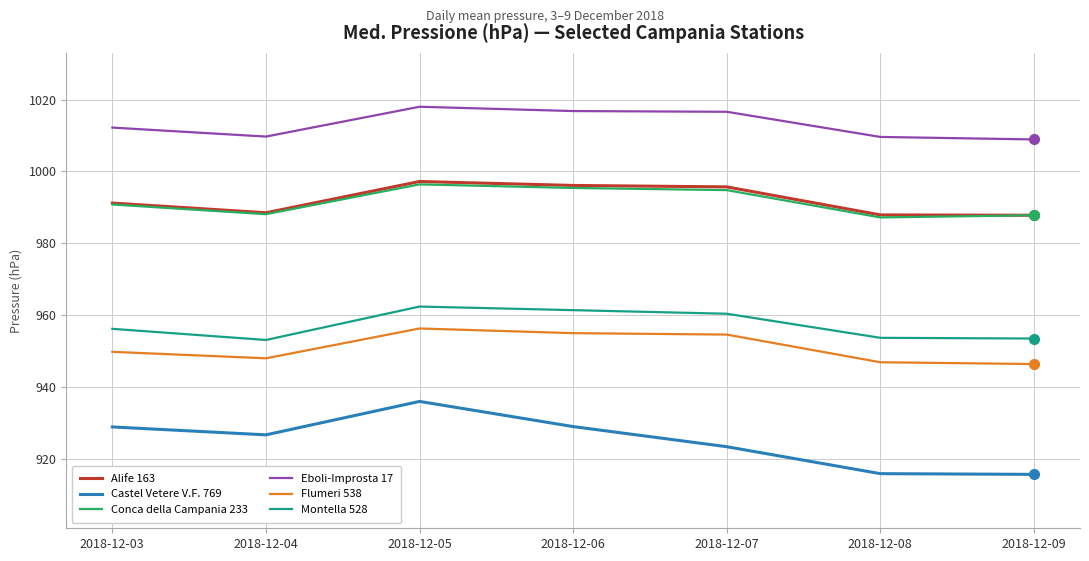

Is this an area chart (filled region under the line)?

No